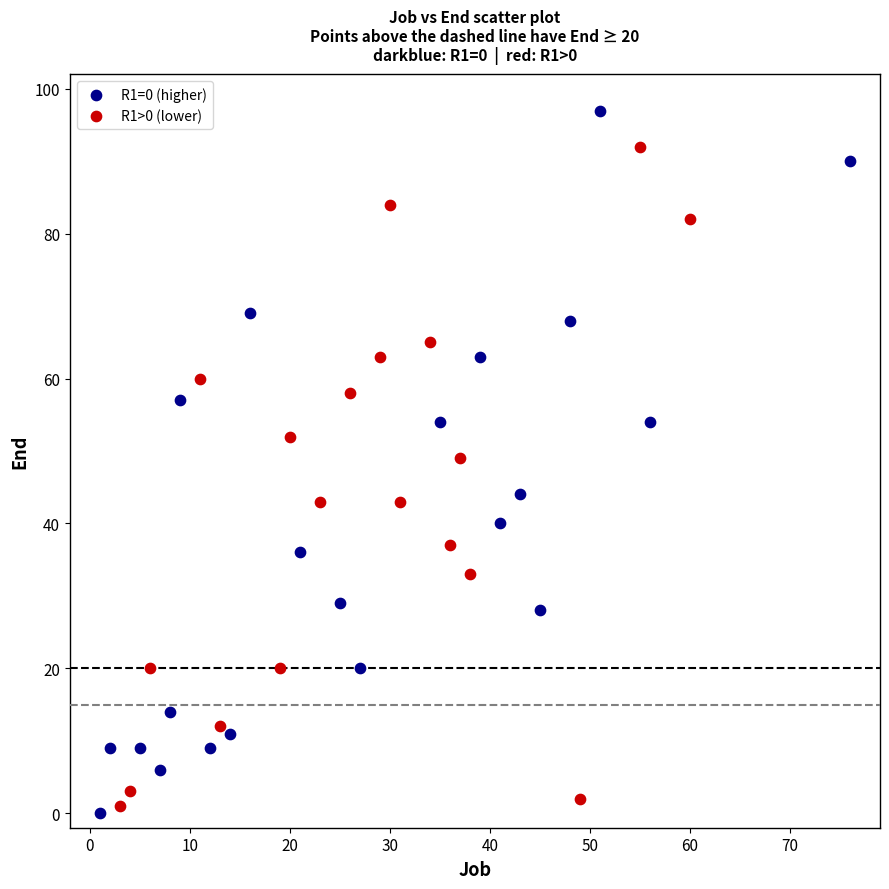

What are all the series names shown in the legend?

R1=0 (higher), R1>0 (lower)